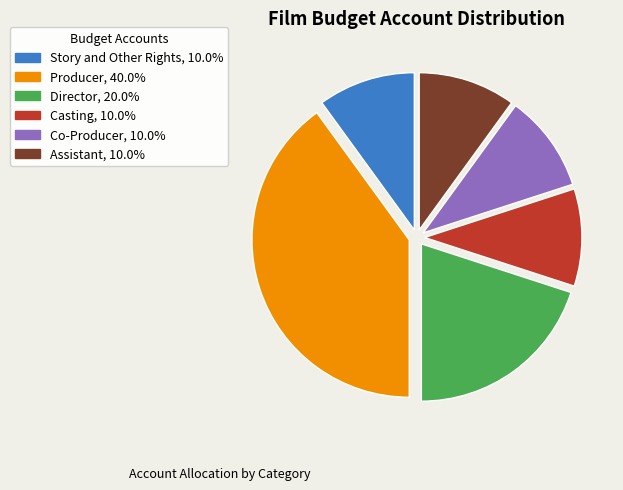

How many slices are in this pie chart?

6